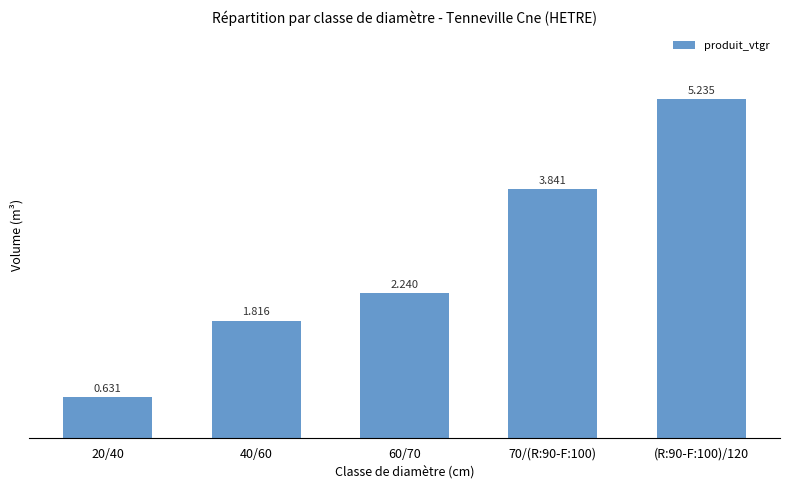

What is the ratio of the value at 20/40 to the value at 40/60?

0.3